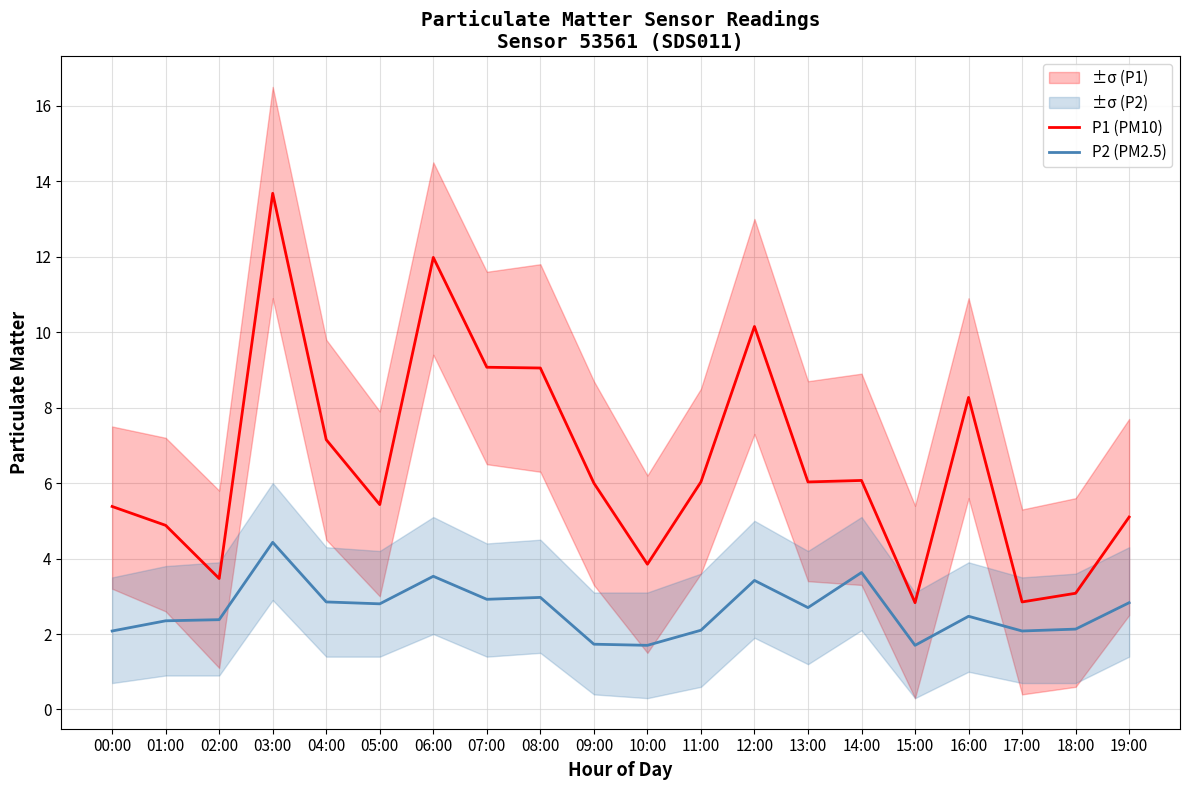

The P1 (PM10) series shows 16.9 at 12:00. True or false?

False